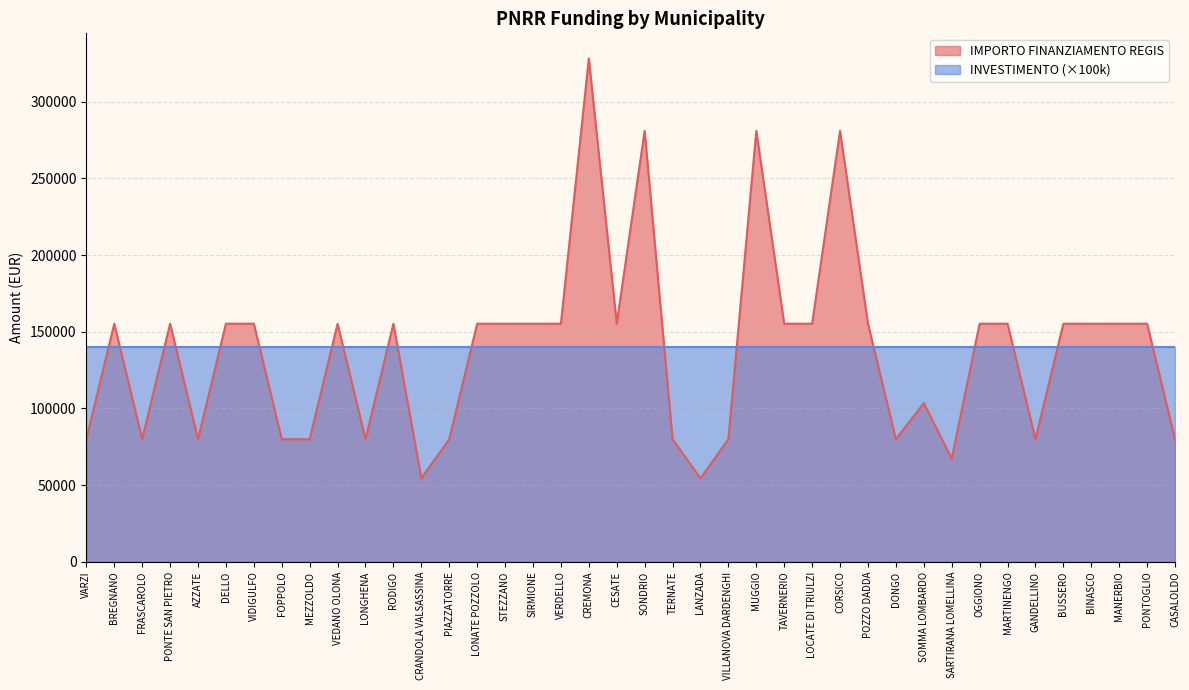

How many interior local valleys (lower than both neighbors) does the data have?

9